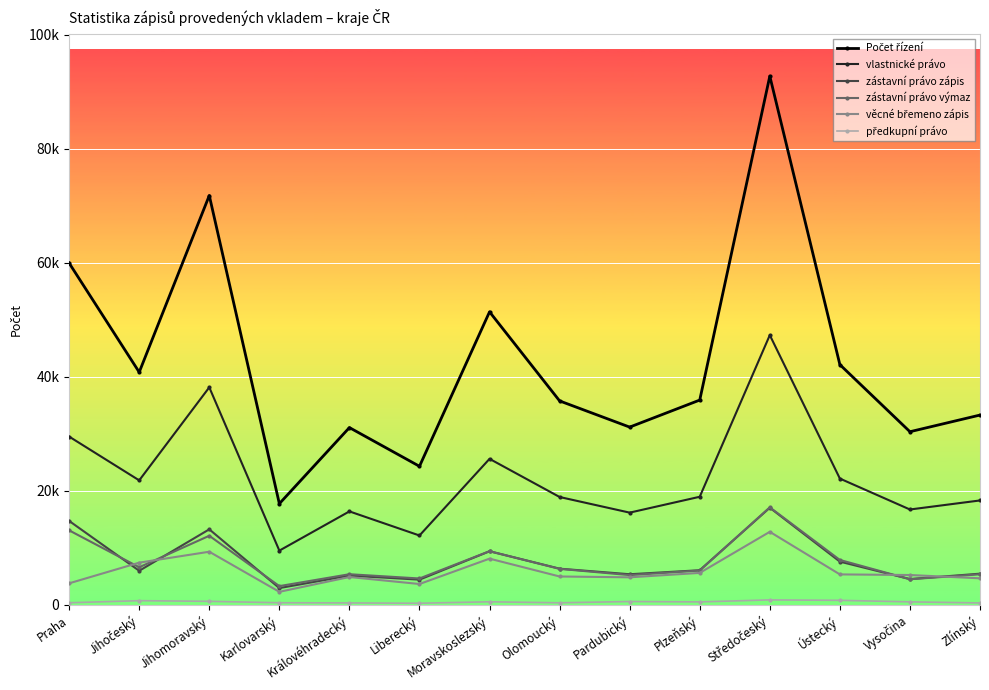

At which label does věcné břemeno zápis first exceed 5232?

Jihočeský